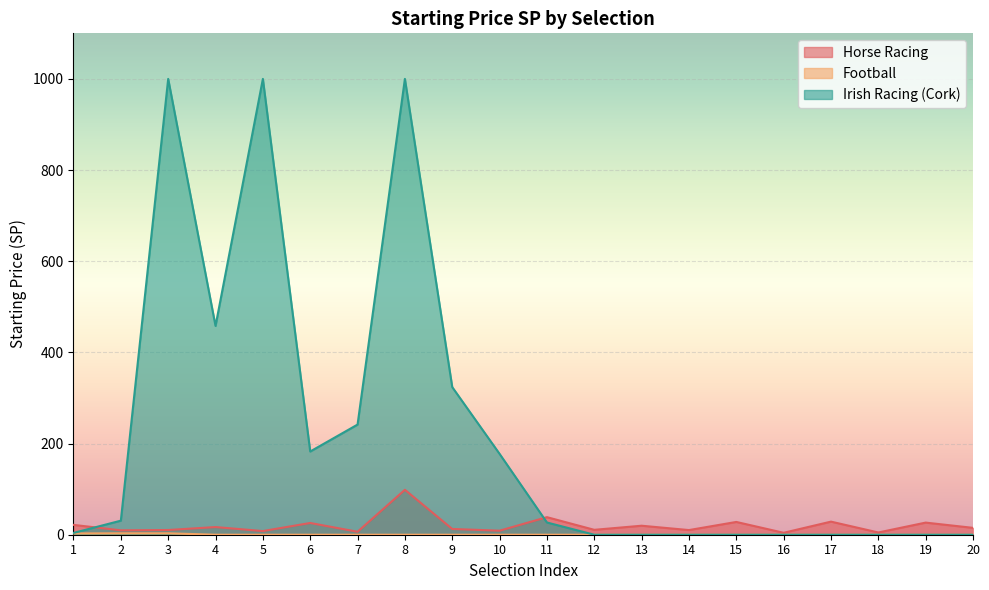

Is it true that Irish Racing (Cork) equals -349.3 at 13?

False